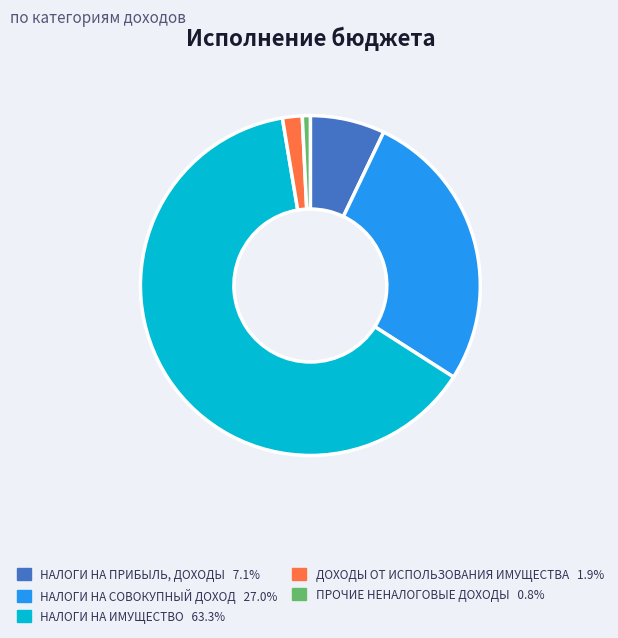

Is there a majority slice in this chart?

Yes